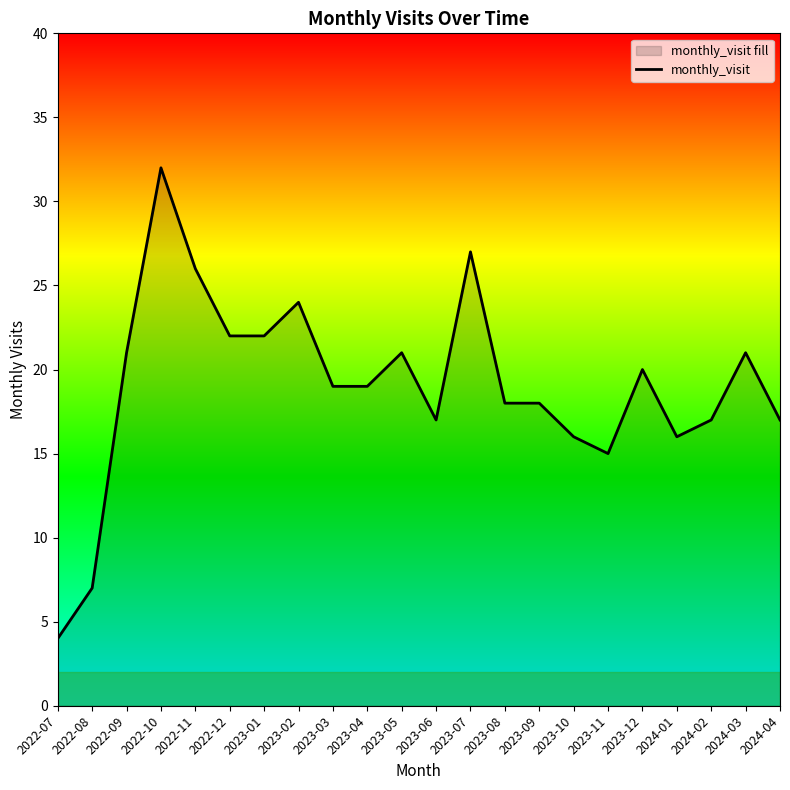

Which category has the lowest value across all series?

2022-07